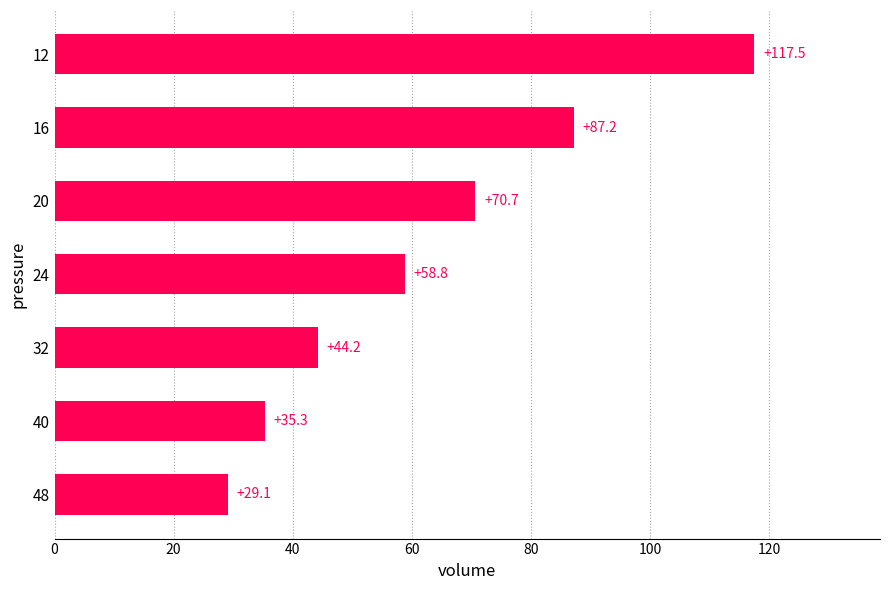

What is the average value?

63.3